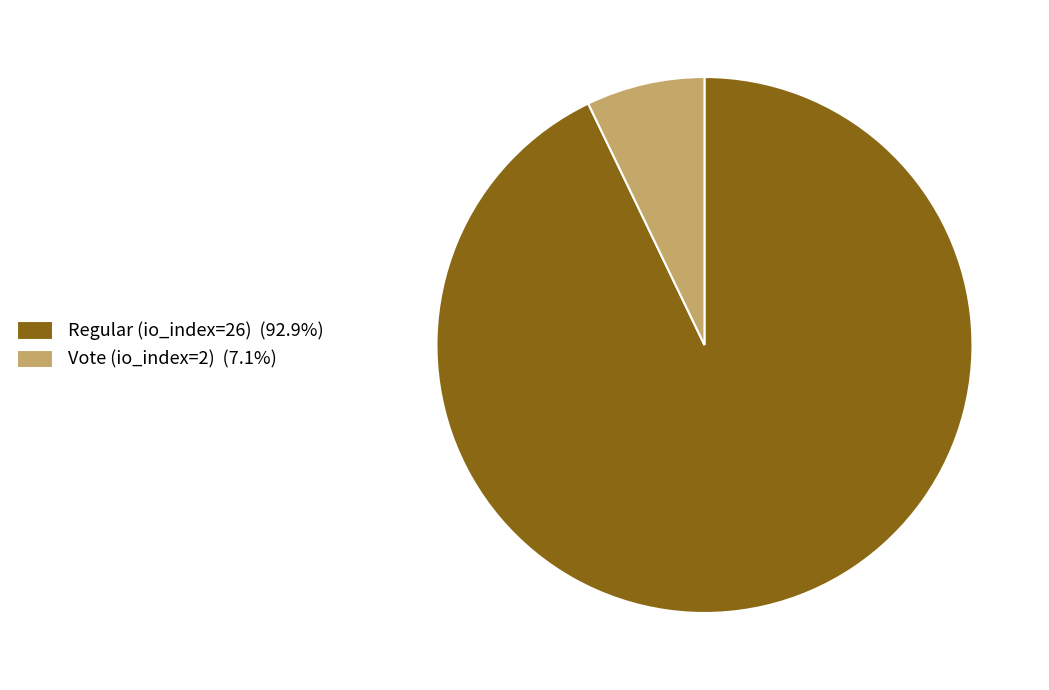

Rank the categories by value from highest to lowest.

Regular (io_index=26), Vote (io_index=2)